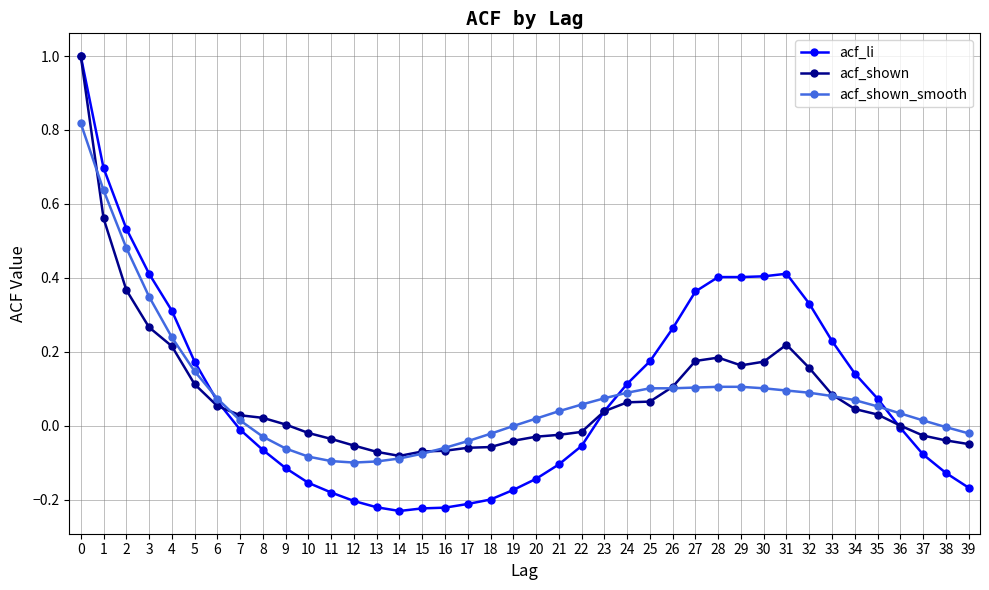

What is the highest value of the acf_li series?

1.0